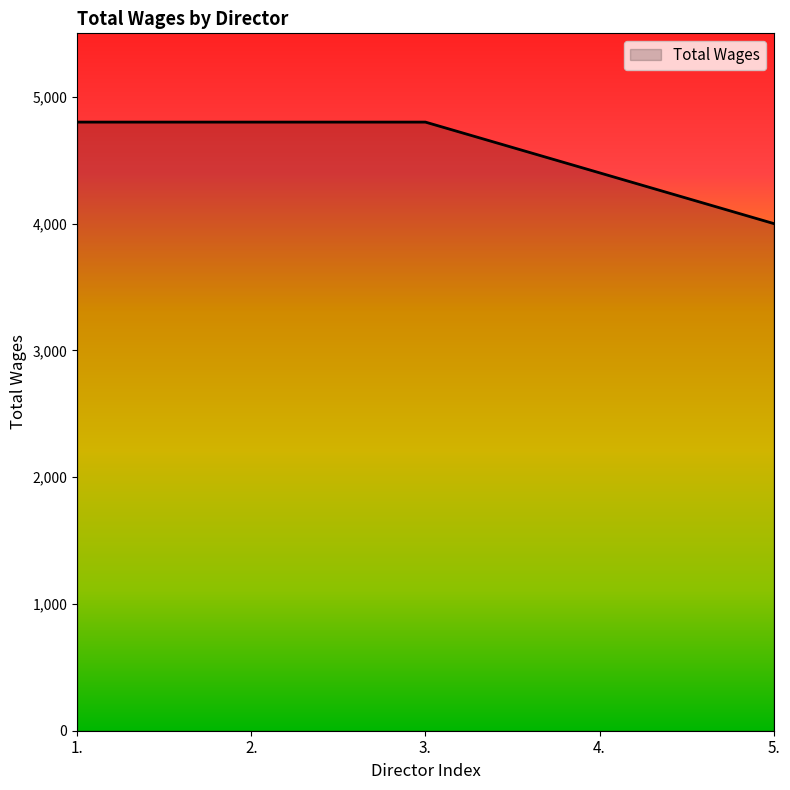

What position from the right is 2.?

4